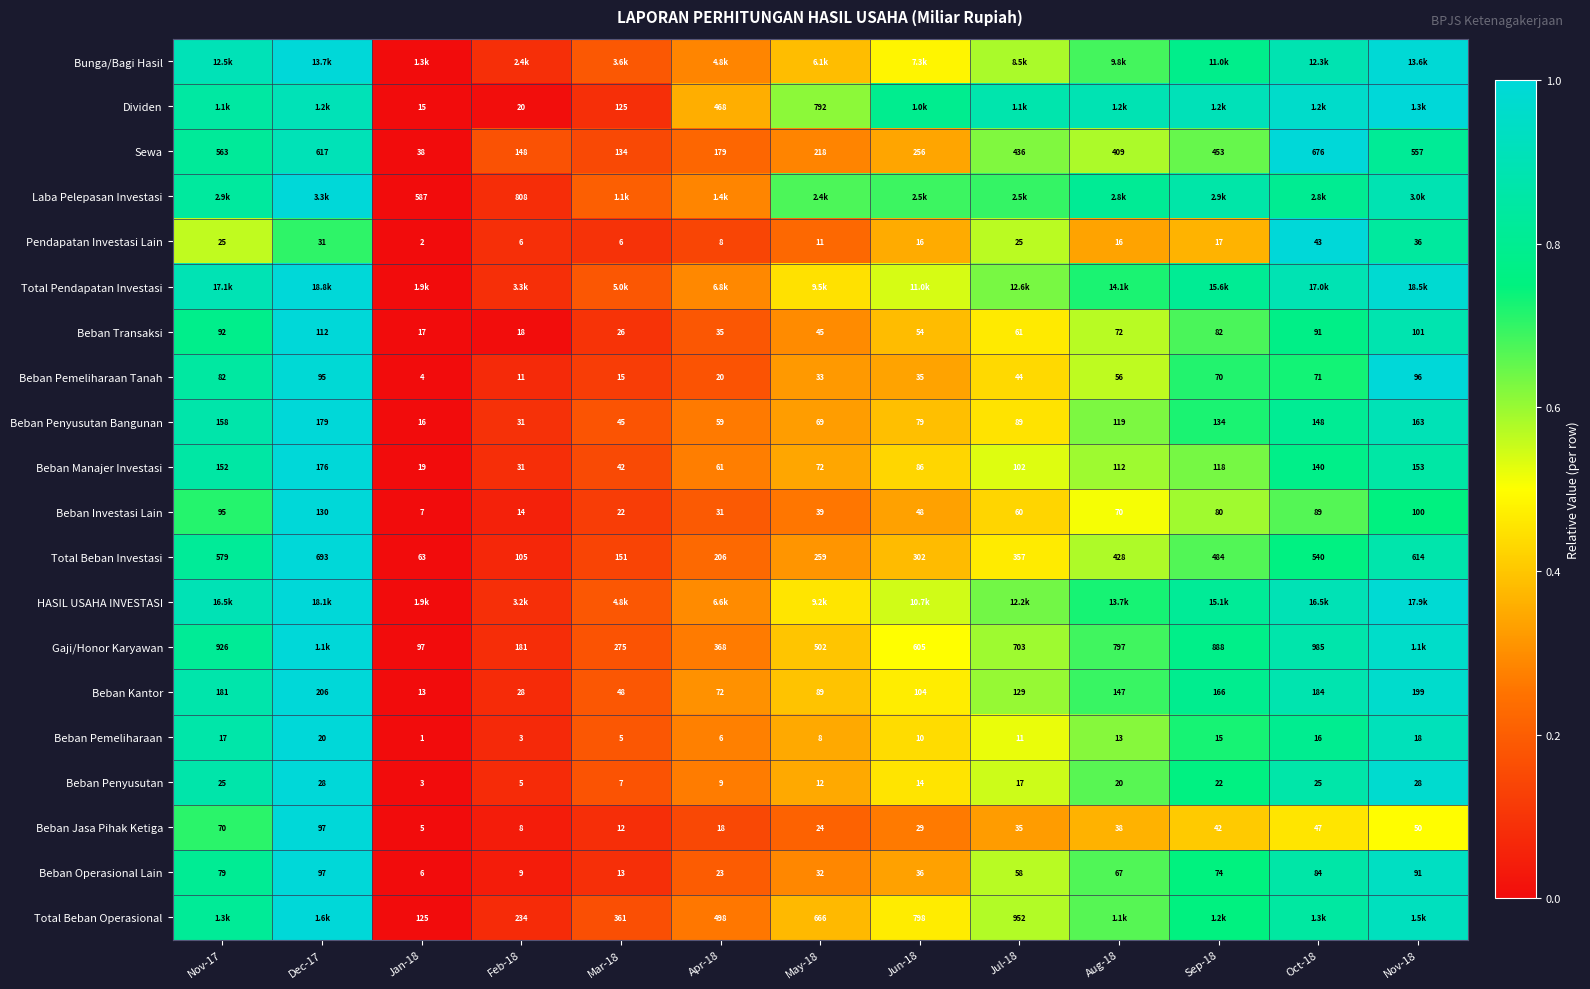

Is the value of Beban Operasional Lain at Apr-18 greater than the value of Pendapatan Investasi Lain at Apr-18?

Yes